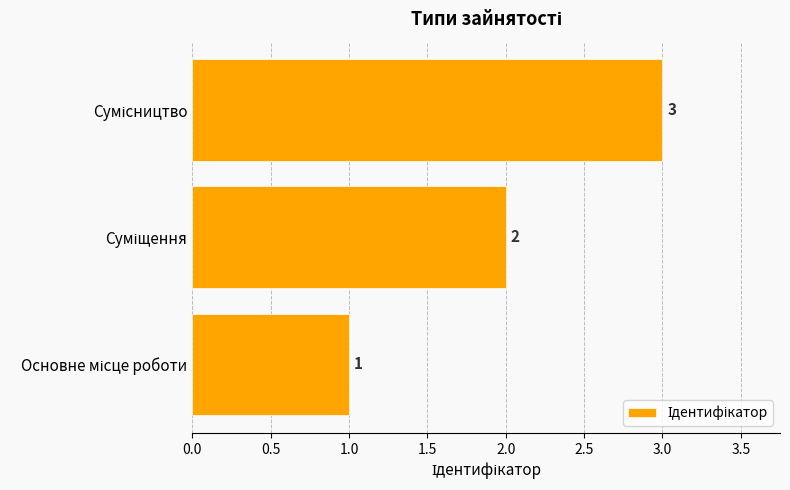

What is the sum of all values?

6